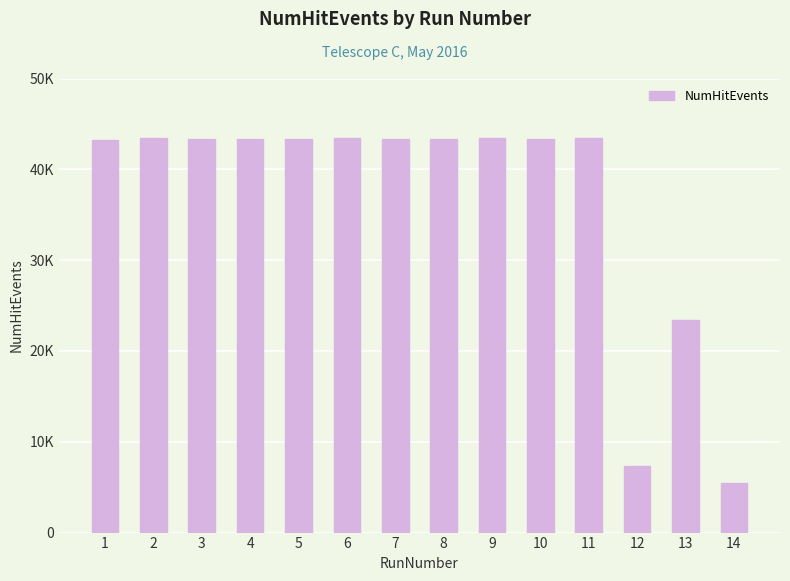

What is the maximum value shown in the chart?

43444